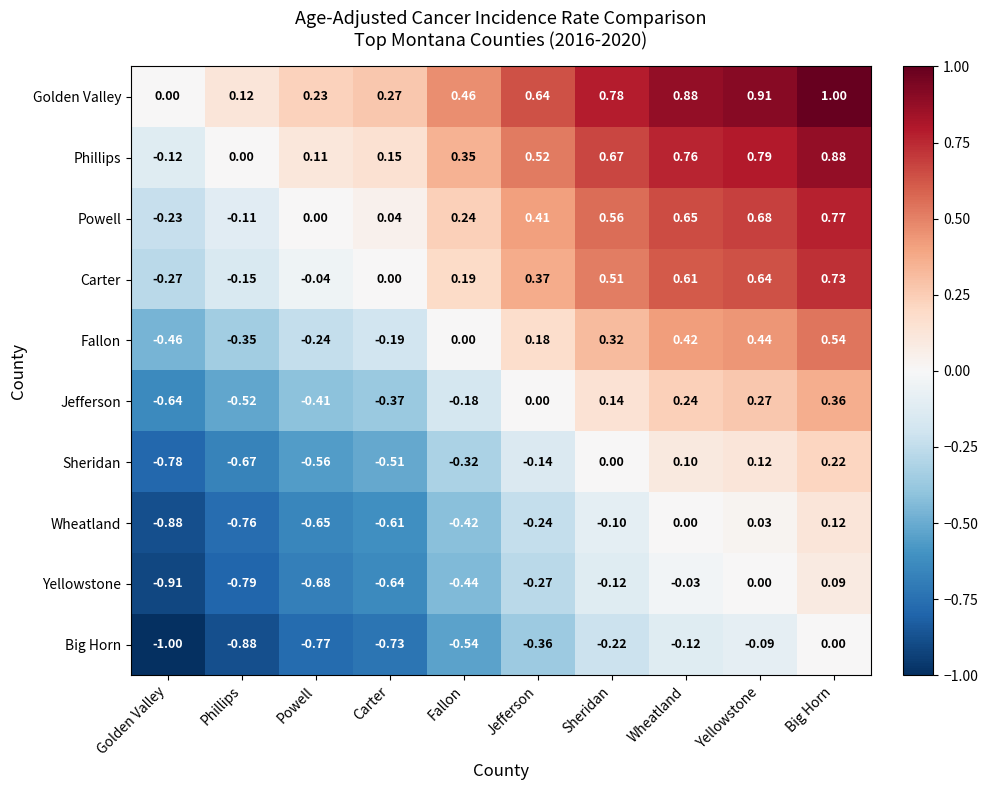

At which label is Sheridan closest to 0?

Sheridan